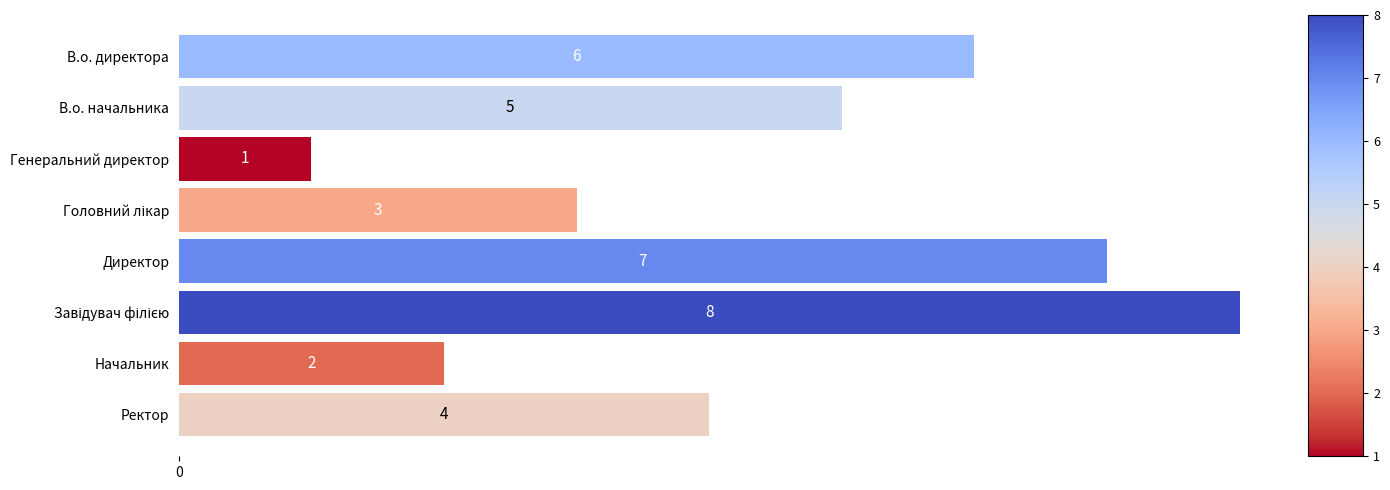

Reading top to bottom, what are all the values shown in this chart?

6	5	1	3	7	8	2	4